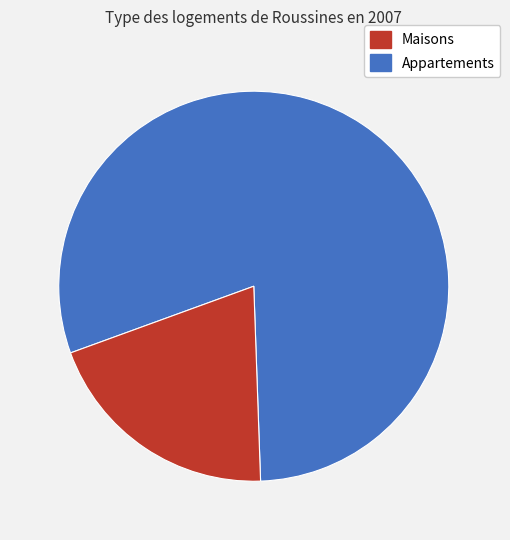

Is there any slice that represents more than half of the pie?

Yes